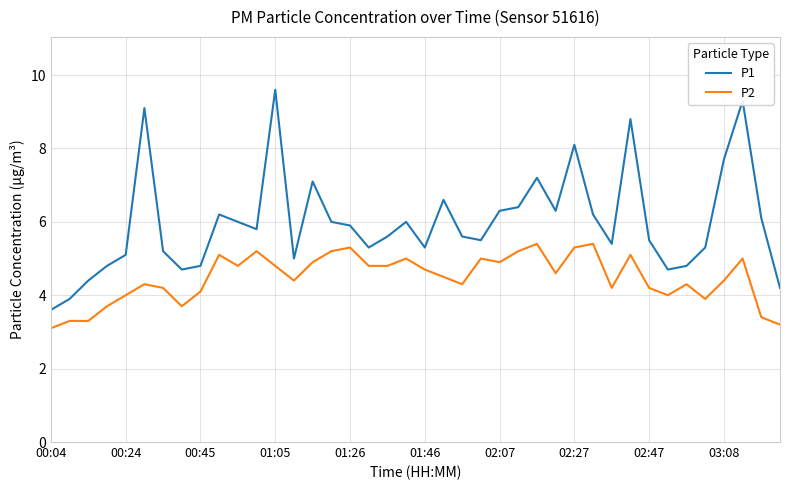

True or false: P1 and P2 intersect in this chart.

False